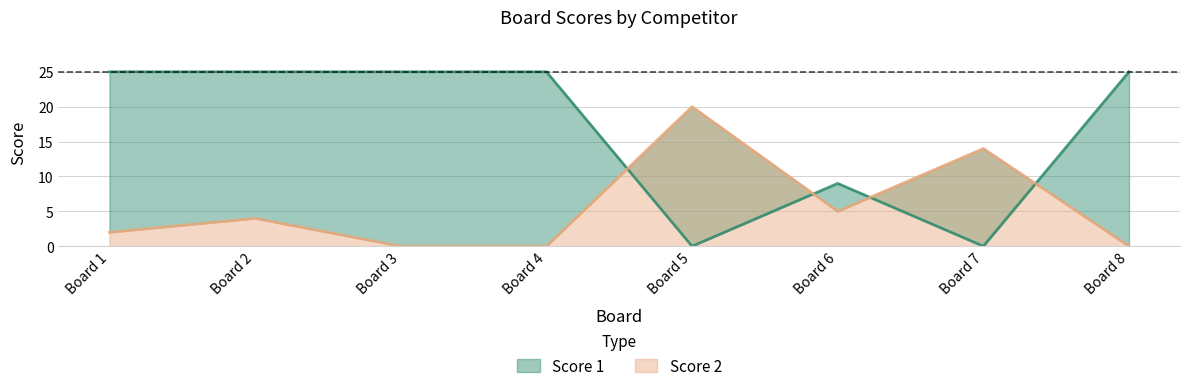

What is the sum of the Score 2 values at Board 3 and Board 6?

5